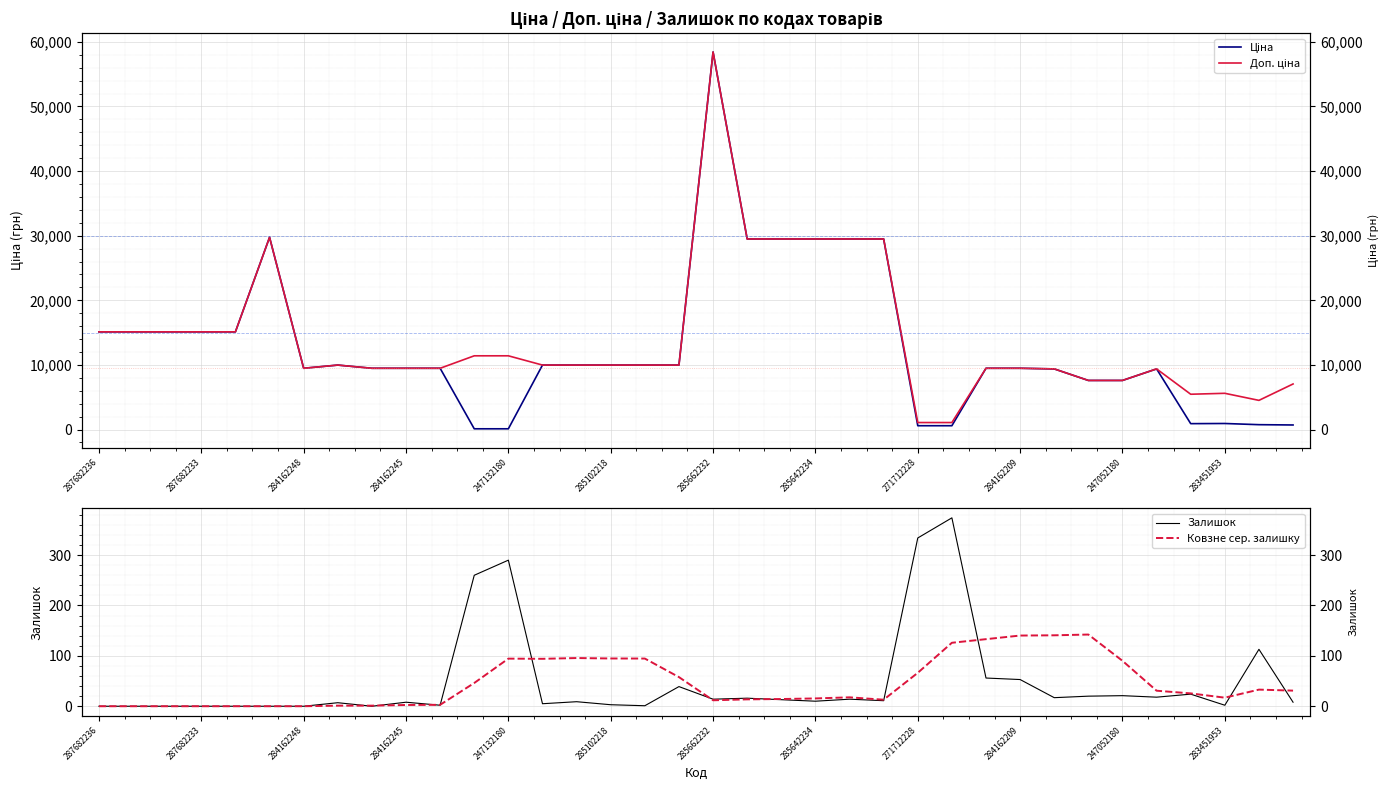

What is the difference between the maximum and second lowest values in the Залишок series?

374.0